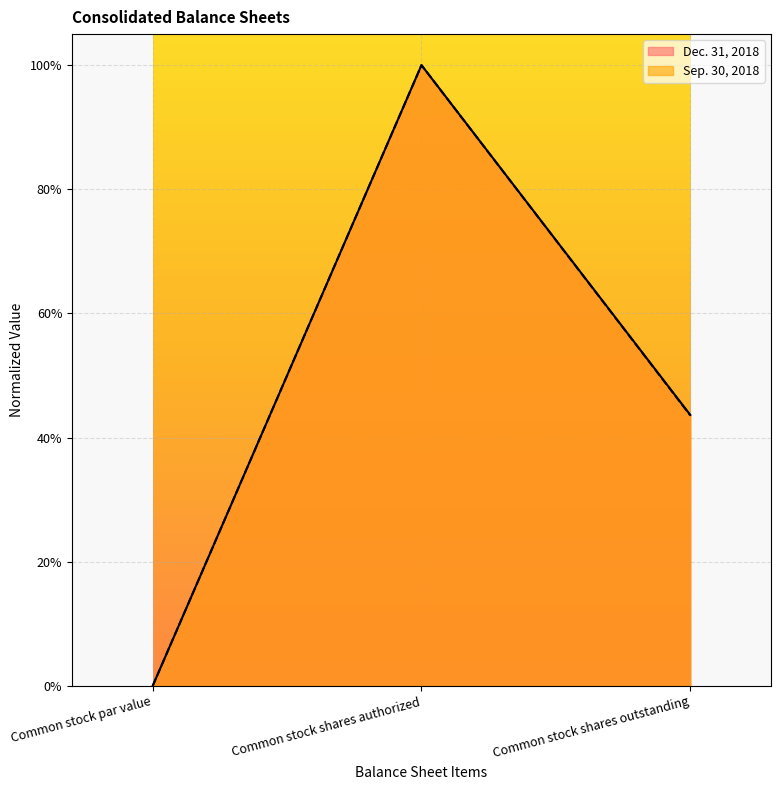

Reading left to right, transcribe all the data shown in this chart.

Dec. 31, 2018: Common stock par value=0.0	Common stock shares authorized=1.0	Common stock shares outstanding=0.4
Sep. 30, 2018: Common stock par value=0.0	Common stock shares authorized=1.0	Common stock shares outstanding=0.4